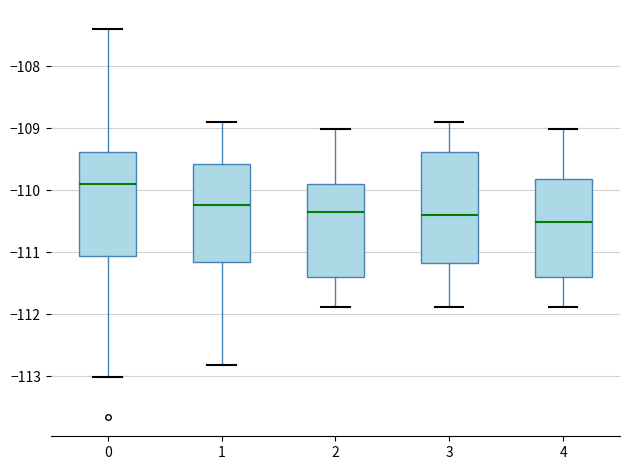

Where does the median line of the box at x = 3 sit on the y-axis? The values are not printed on the chart, so give them approximately, as read against the axis.

-110.4